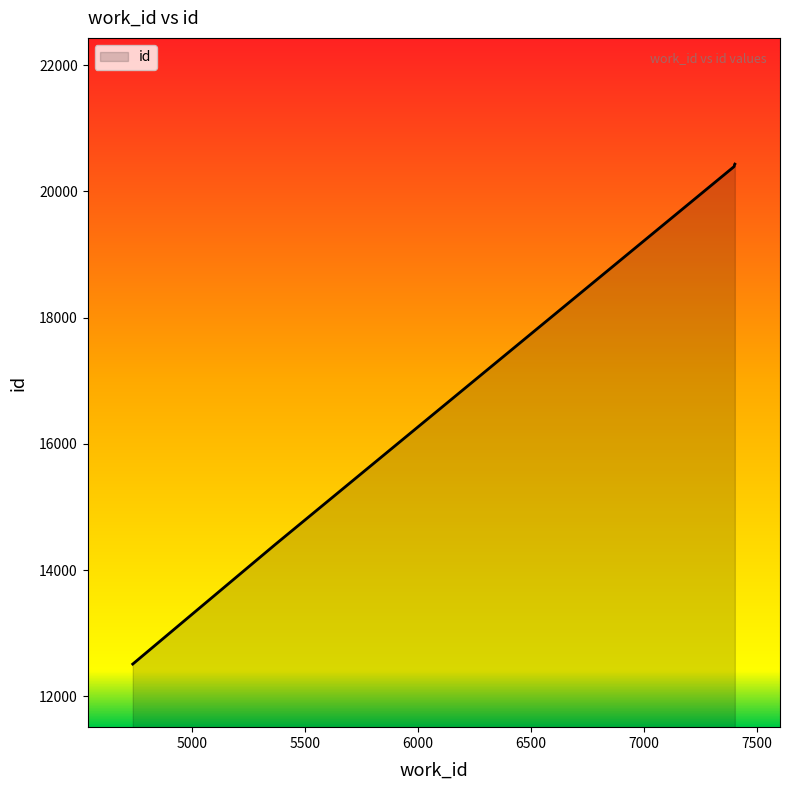

Does the chart display data point markers on the line(s)?

No